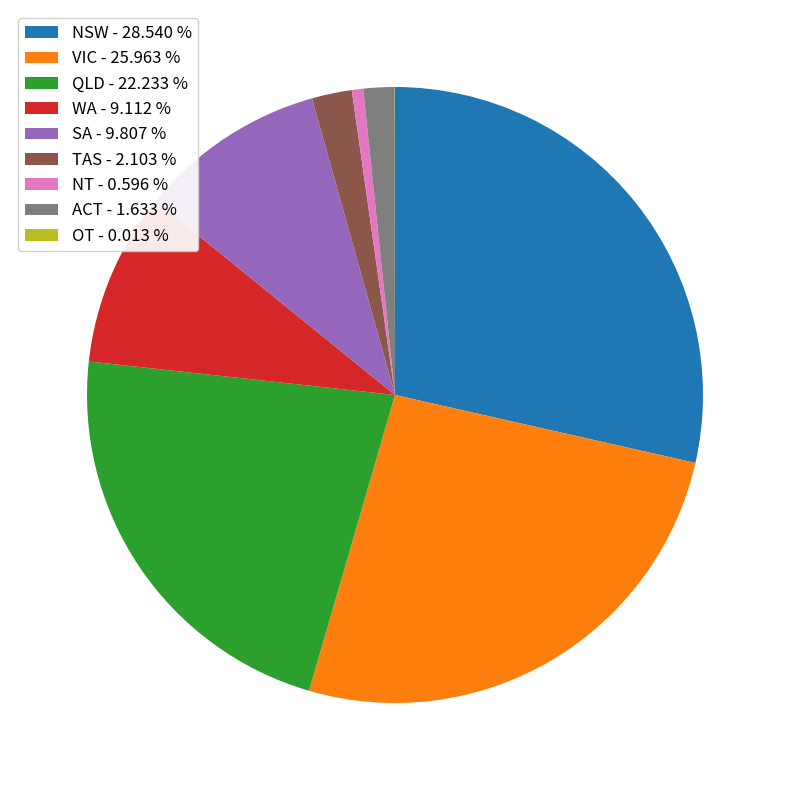

Is there any slice that represents more than half of the pie?

No